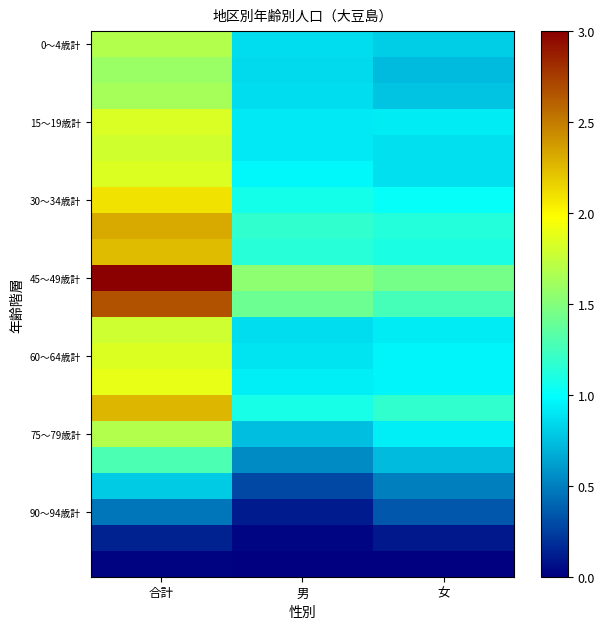

Which label corresponds to the smallest value in the chart?

男